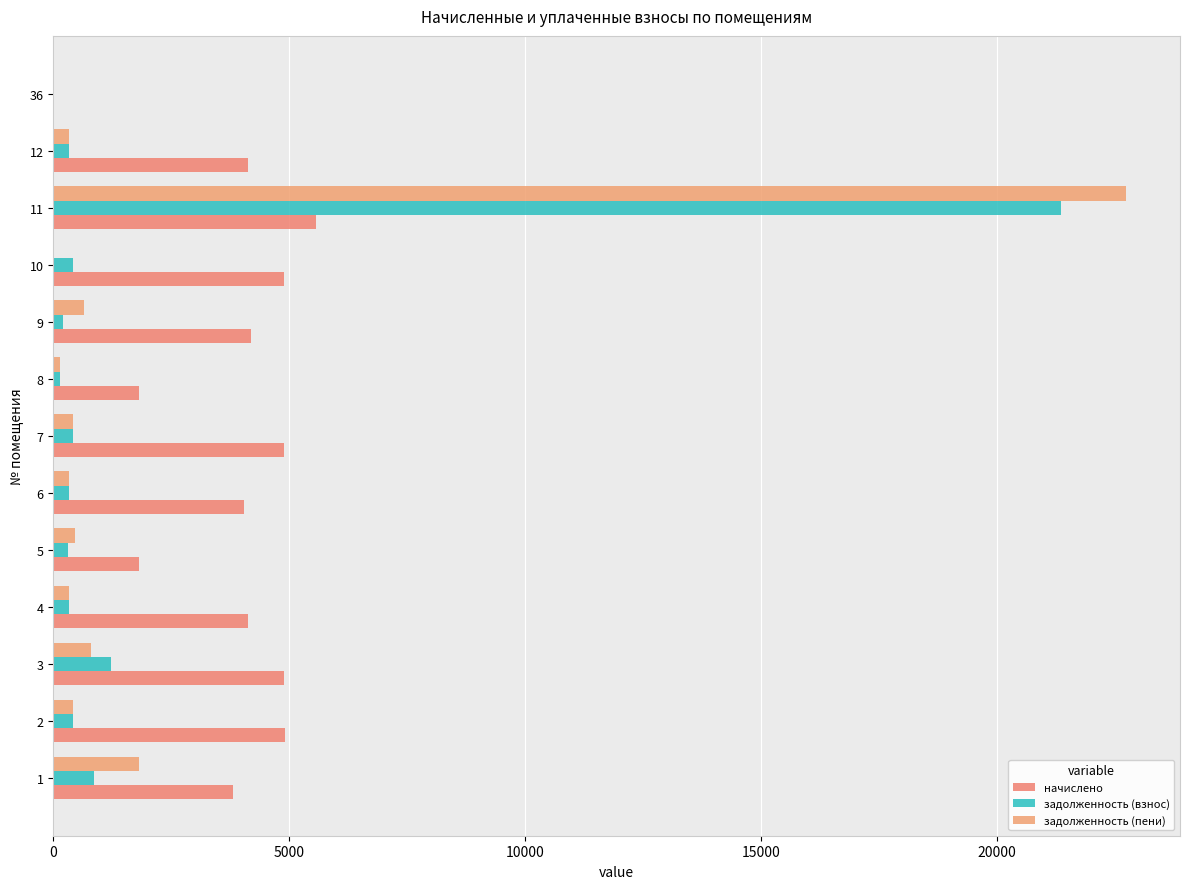

True or false: начислено has a value of 0.0 at 36.

True